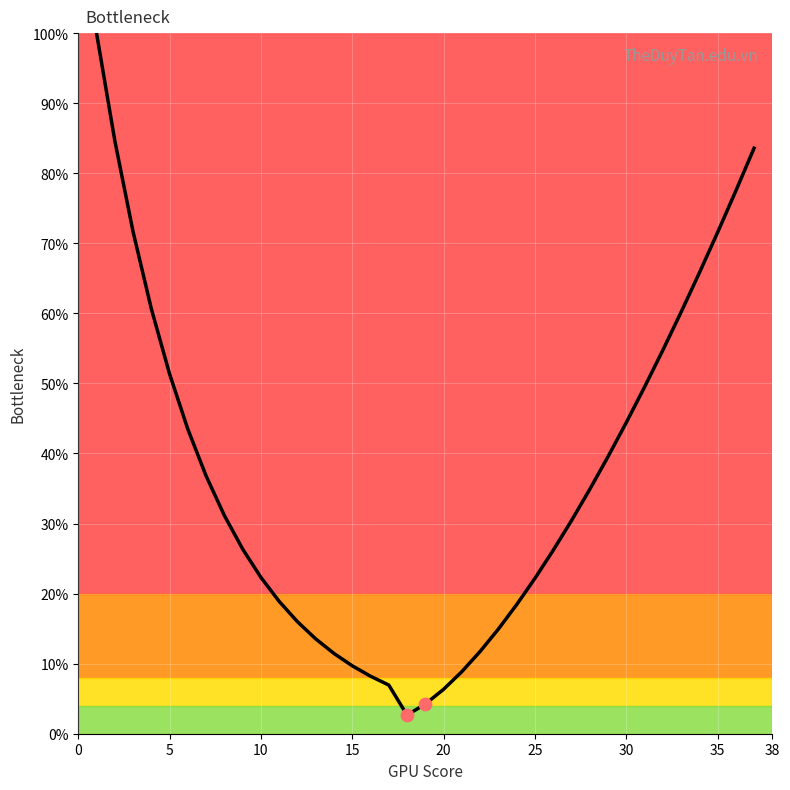

What is the difference between the maximum and minimum values?

97.3